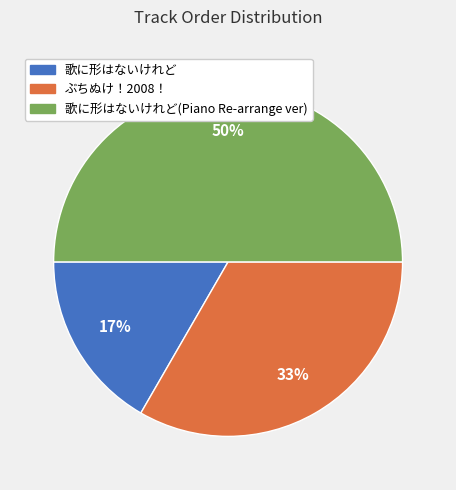

To the nearest percent, what is the difference between the largest and smallest slice percentages?

33%